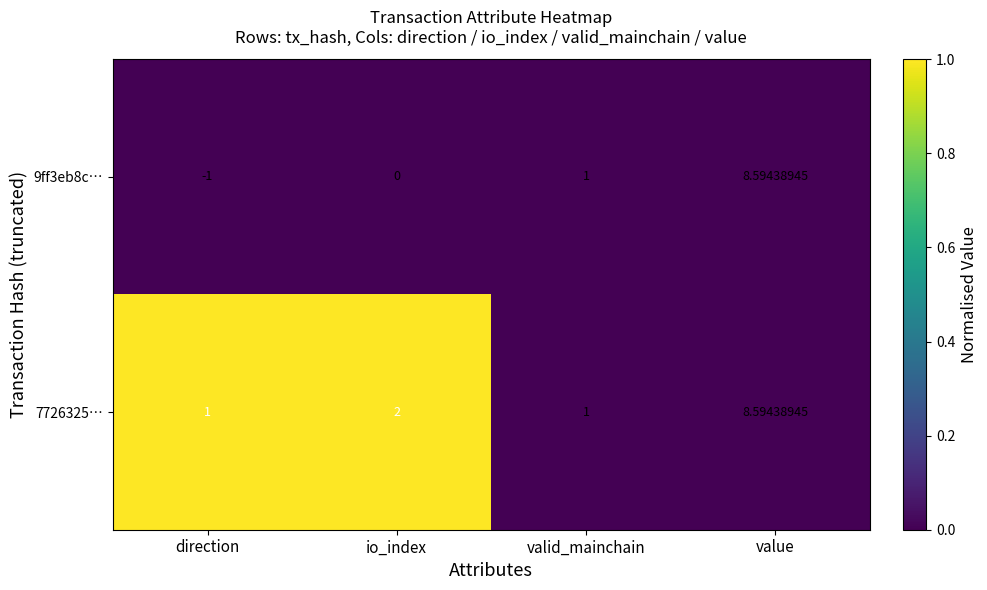

Which series has the largest total across all categories?

7726325…